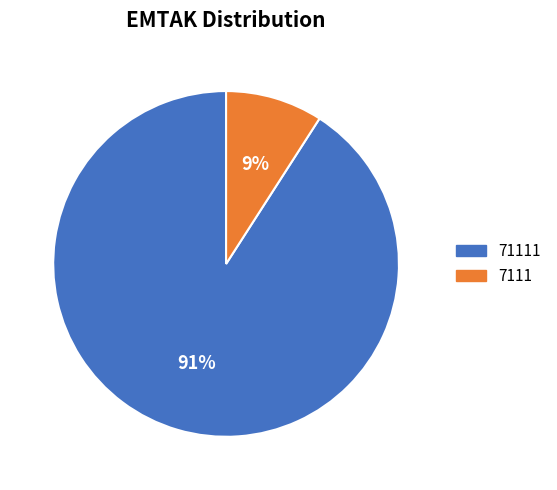

How many segments does this pie chart have?

2